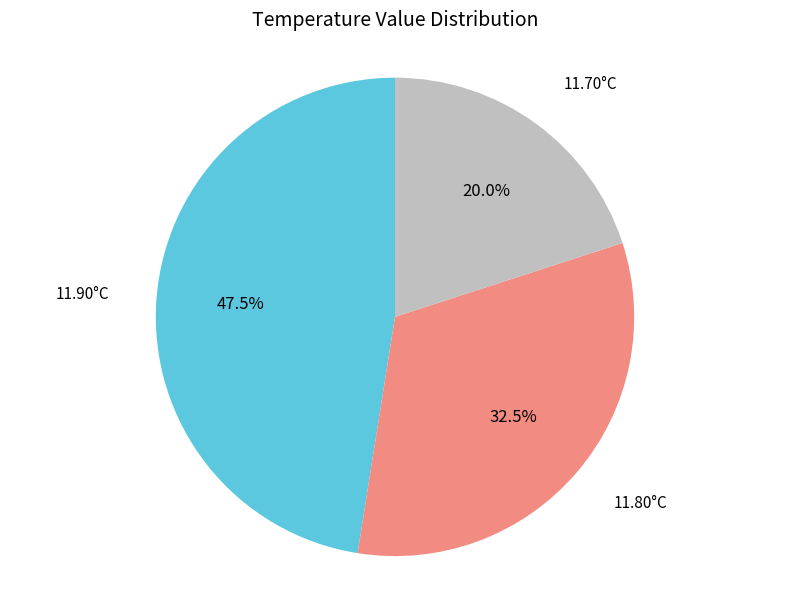

Does any single category account for the majority?

No